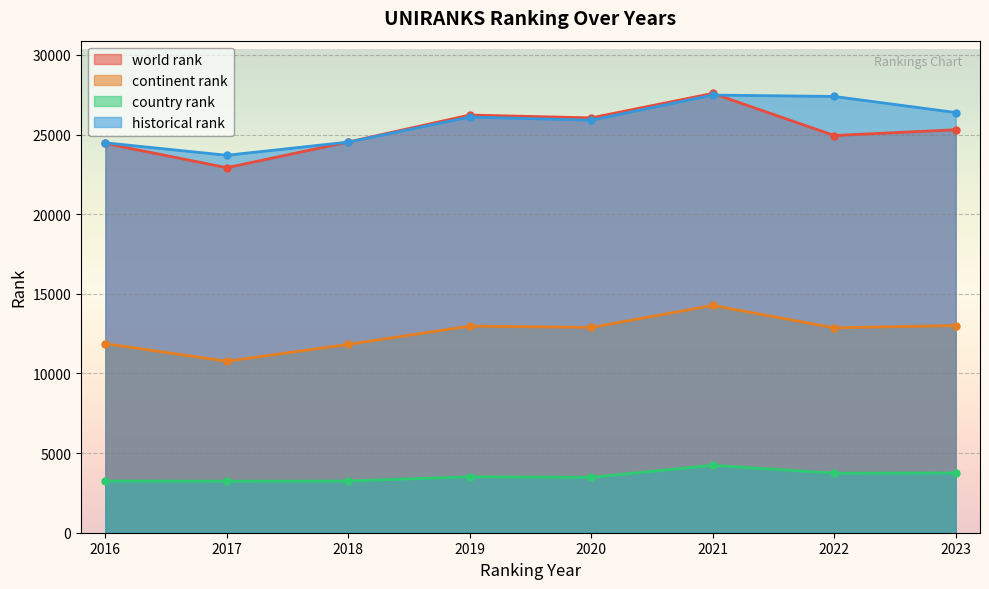

At which label does continent rank reach its minimum?

2017